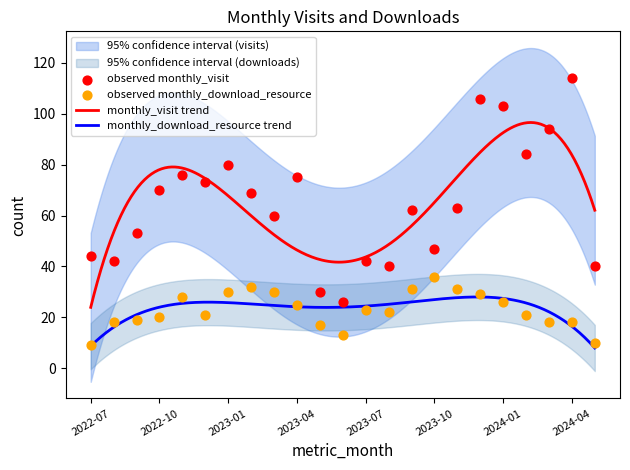

Which series has the widest spread of Y values?

monthly_visit